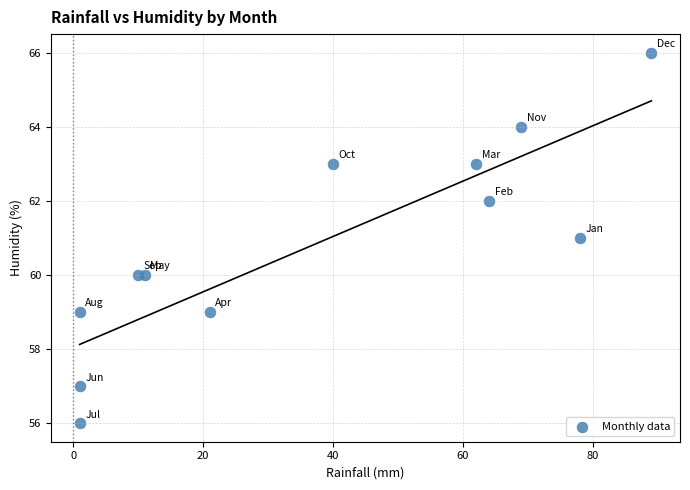

What is the range of Y values (max minus min)?

10